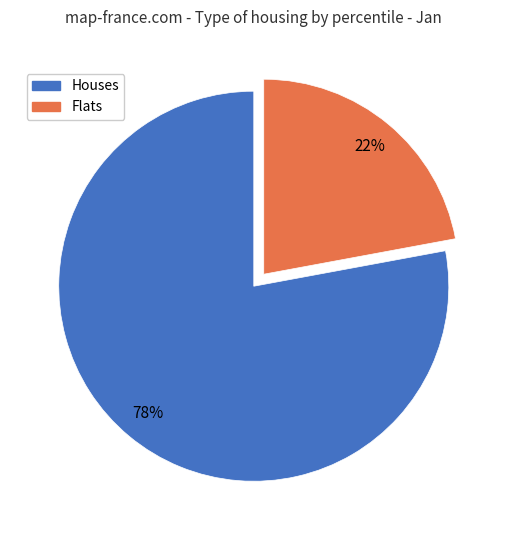

To the nearest percent, what is the difference between the largest and smallest slice percentages?

56%